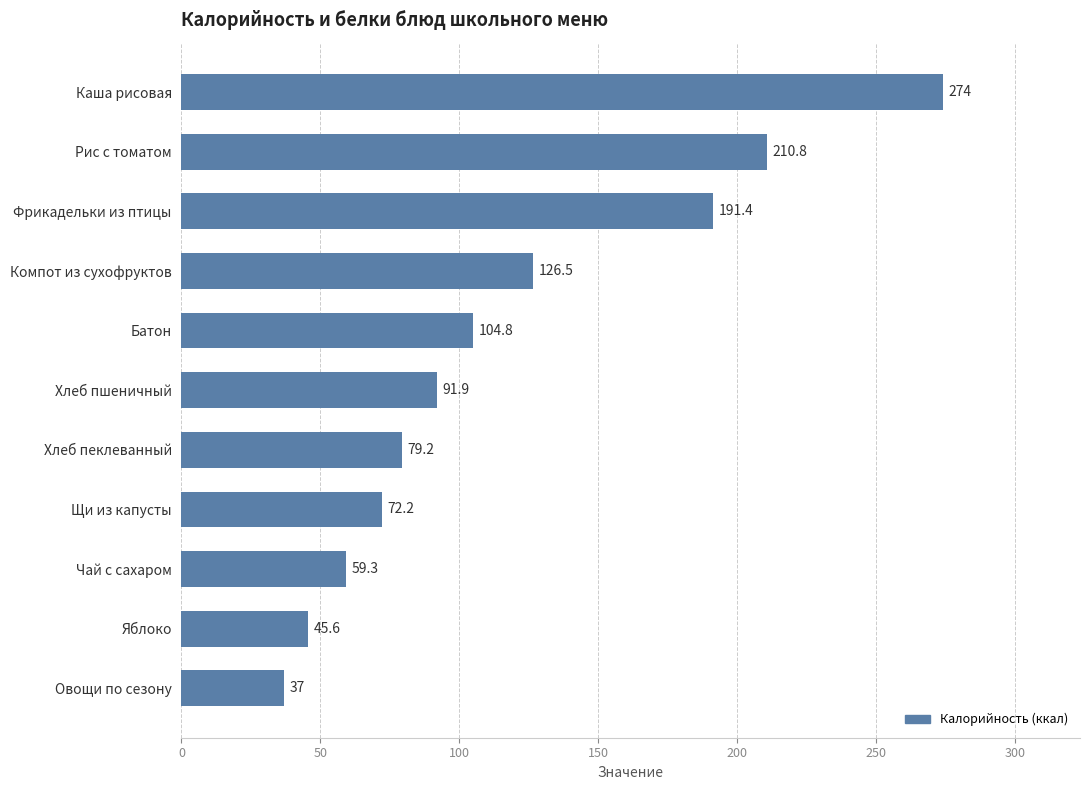

How many values are below 91?

5